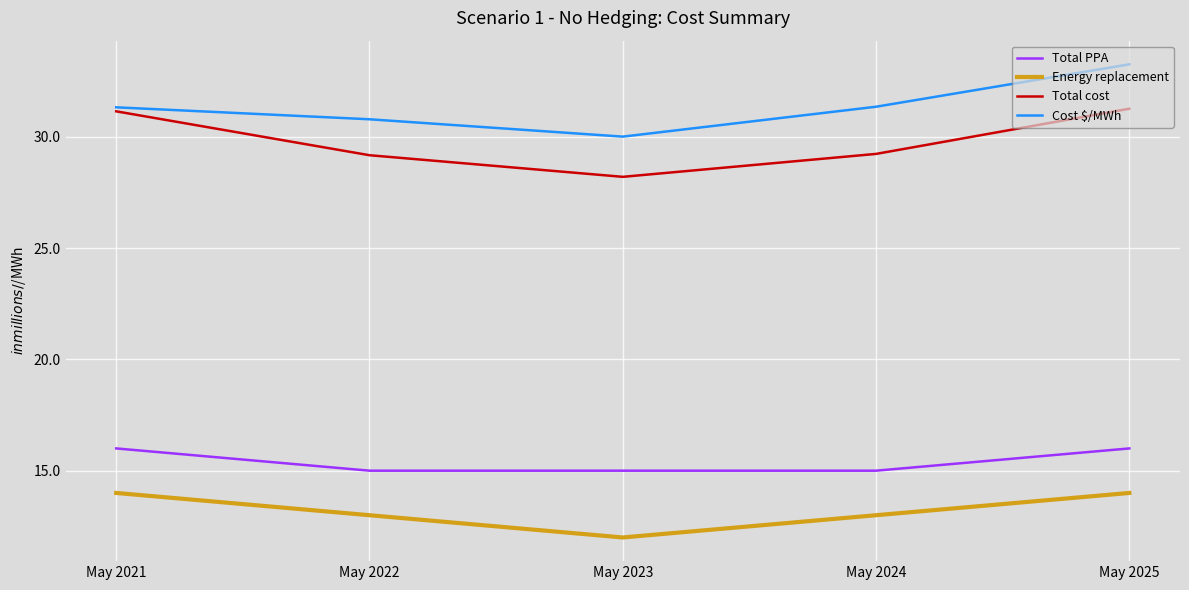

Rank the series at May 2022 from lowest to highest value.

Energy replacement, Total PPA, Total cost, Cost $/MWh